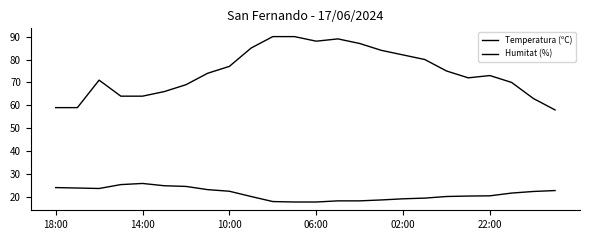

Does the chart have visible grid lines?

No